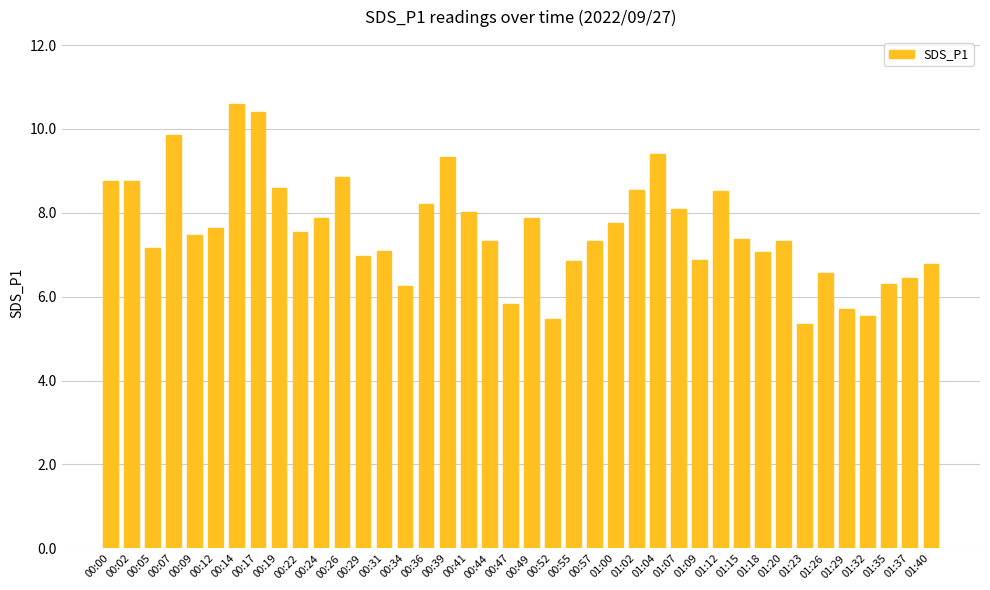

True or false: the data shows 8.8 at 00:26.

True